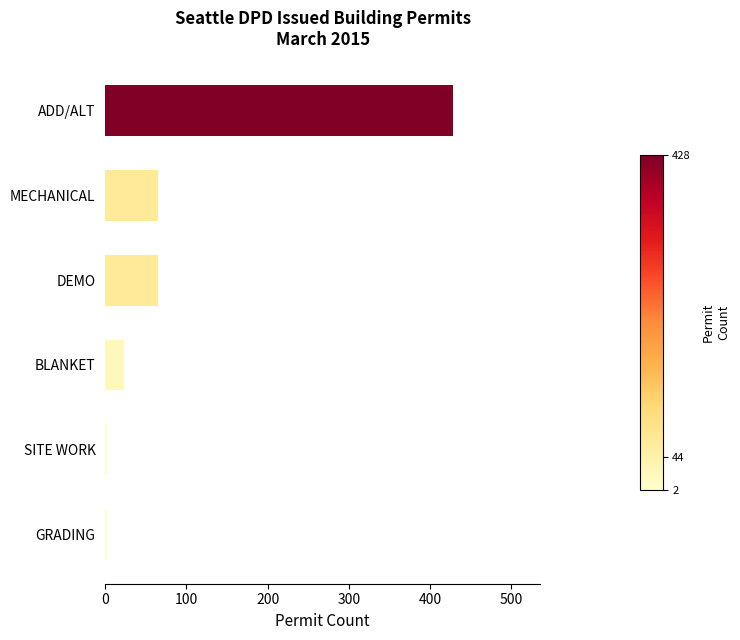

How many data points are less than 65?

3